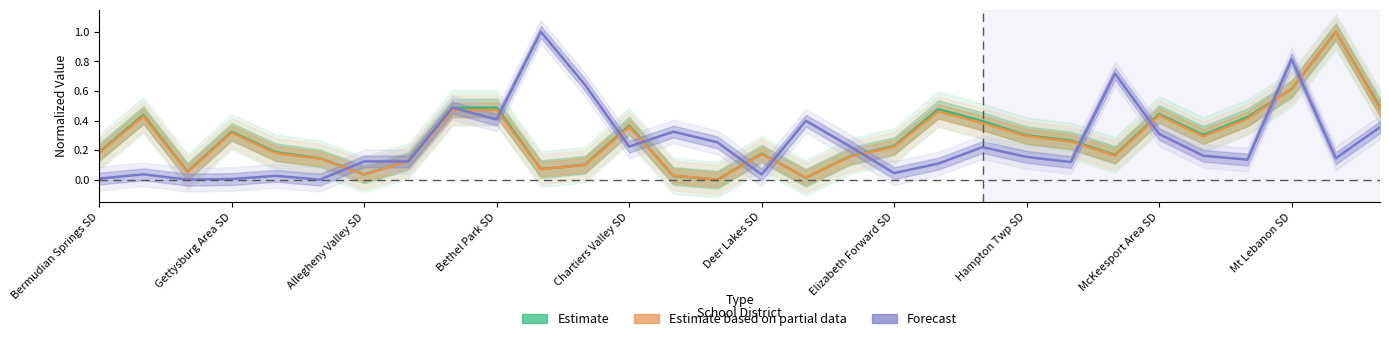

Is it true that Forecast equals 0.1 at 28?

True